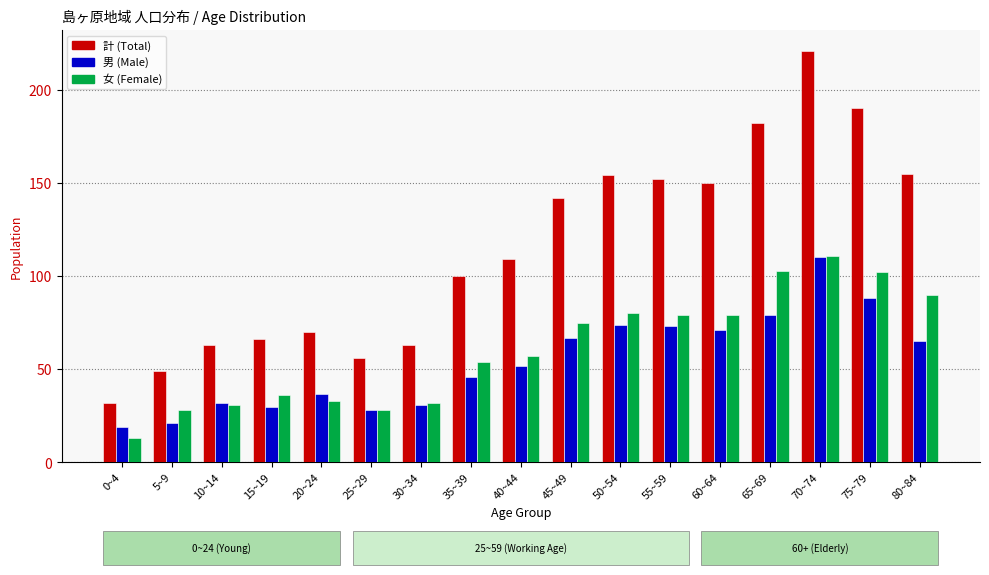

What is the greatest value displayed?

221